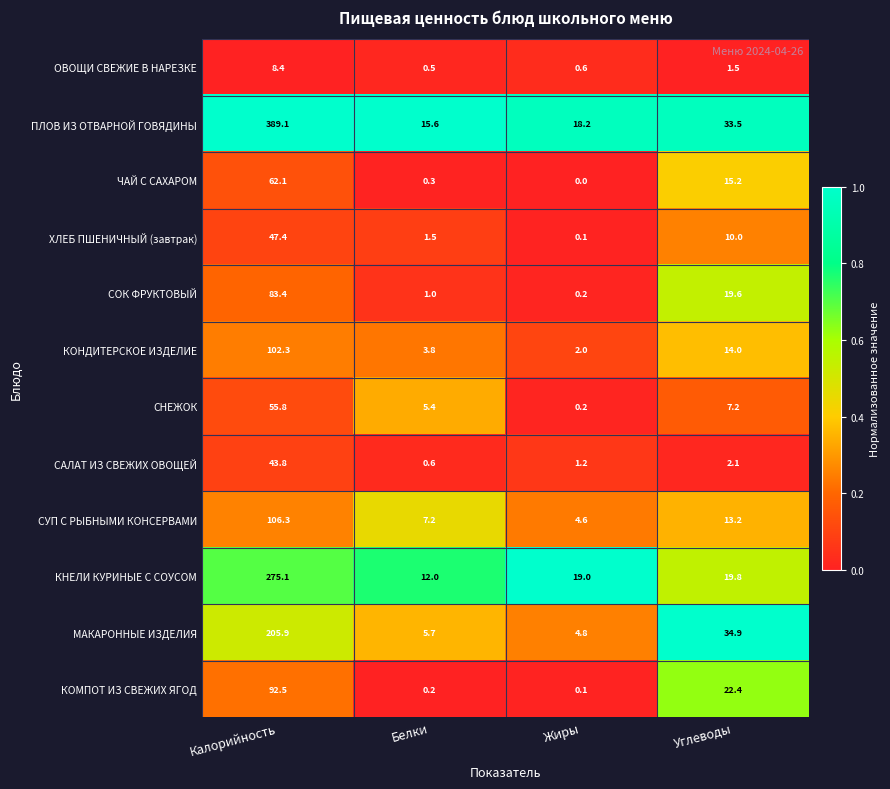

What is the total value across all series at Белки?

53.8